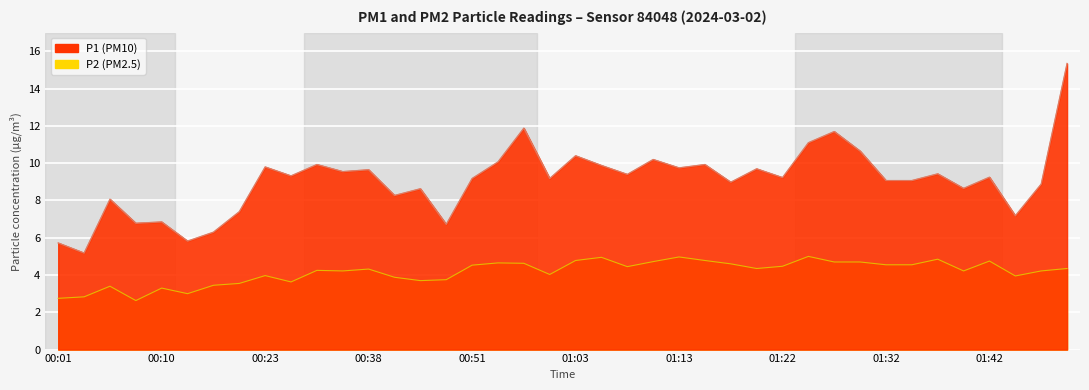

Where does the P1 series first go above 9?

00:23